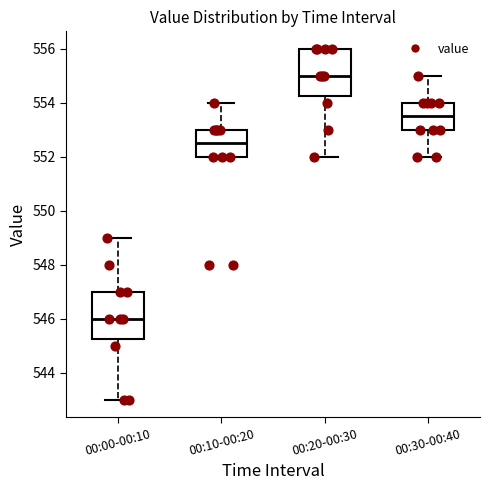

Where does the median line of the box for 00:30-00:40 sit on the y-axis? The values are not printed on the chart, so give them approximately, as read against the axis.

553.6